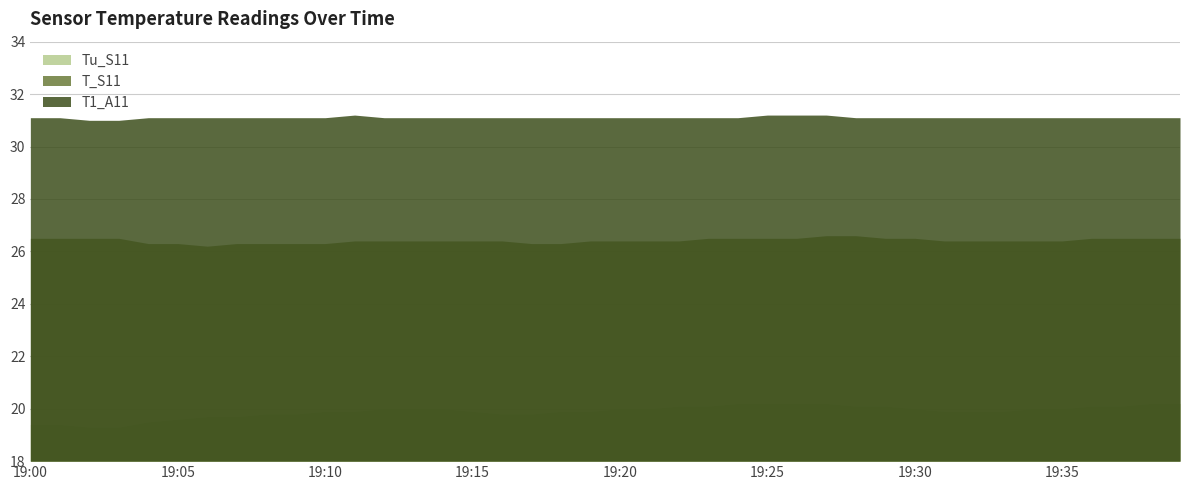

Reading left to right, what are all the values shown in this chart?

Tu_S11: 19.4	19.4	19.3	19.3	19.5	19.6	19.7	19.7	19.8	19.8	19.9	19.9	20.0	20.0	20.0	19.9	19.8	19.8	19.9	19.9	20.0	20.0	20.1	20.1	20.2	20.2	20.2	20.2	20.1	20.1	20.0	19.9	19.9	19.9	20.0	20.0	20.1	20.1	20.2	20.2
T_S11: 26.5	26.5	26.5	26.5	26.3	26.3	26.2	26.3	26.3	26.3	26.3	26.4	26.4	26.4	26.4	26.4	26.4	26.3	26.3	26.4	26.4	26.4	26.4	26.5	26.5	26.5	26.5	26.6	26.6	26.5	26.5	26.4	26.4	26.4	26.4	26.4	26.5	26.5	26.5	26.5
T1_A11: 31.1	31.1	31.0	31.0	31.1	31.1	31.1	31.1	31.1	31.1	31.1	31.2	31.1	31.1	31.1	31.1	31.1	31.1	31.1	31.1	31.1	31.1	31.1	31.1	31.1	31.2	31.2	31.2	31.1	31.1	31.1	31.1	31.1	31.1	31.1	31.1	31.1	31.1	31.1	31.1